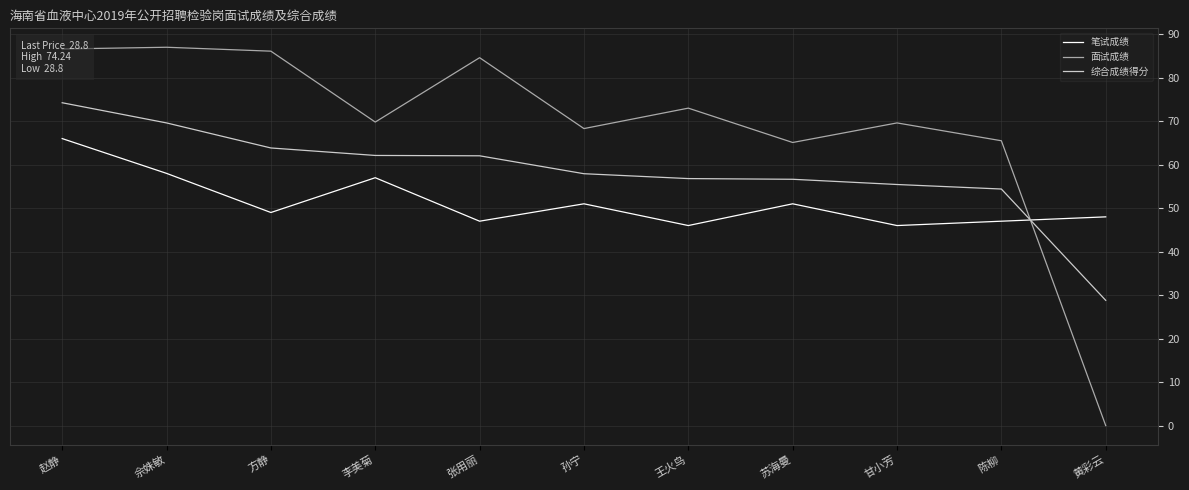

At which category is the sum across all series the highest?

赵静